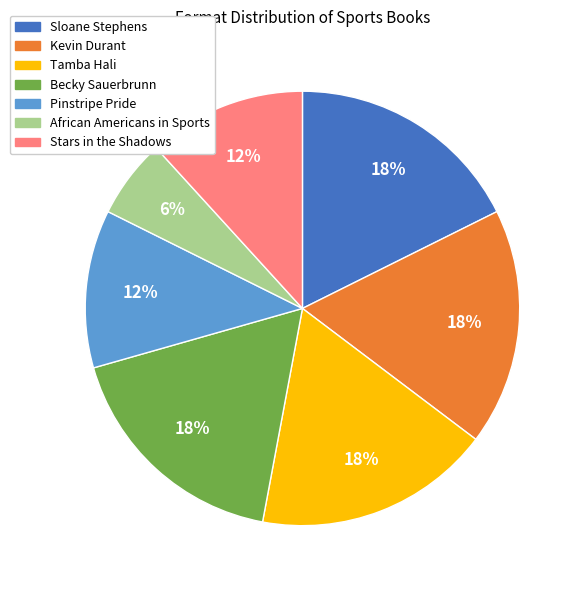

Is the sum of Stars in the Shadows and Kevin Durant greater than half?

No